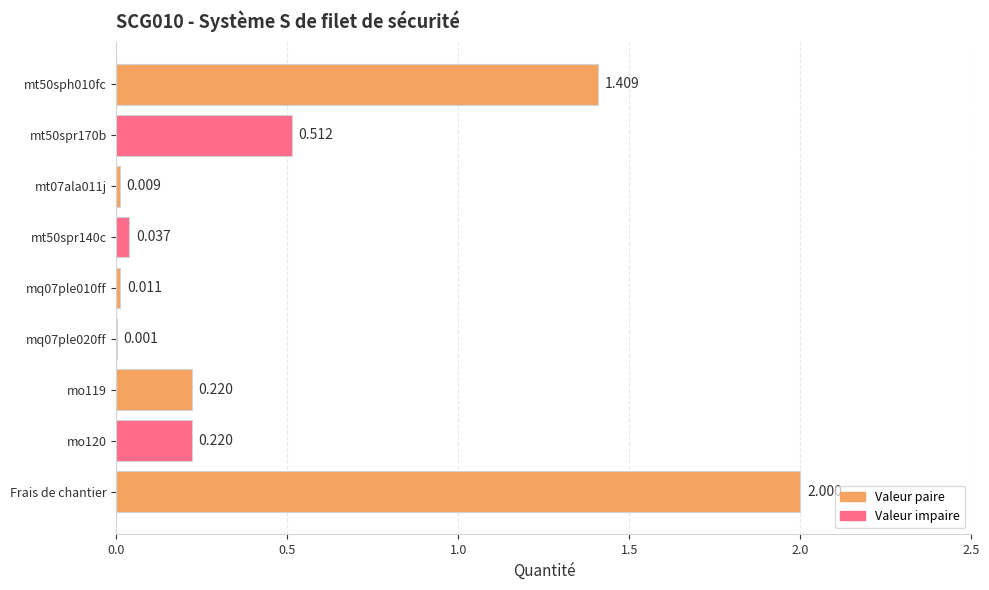

Which has a higher value, mo120 or Frais de chantier?

Frais de chantier